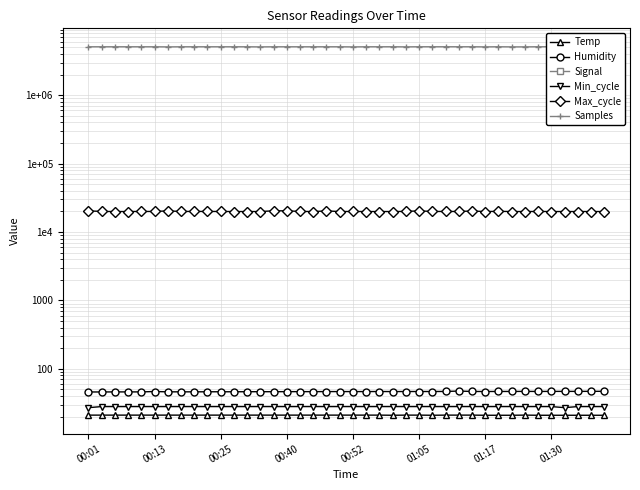

At which label is Min_cycle closest to 27?

00:01